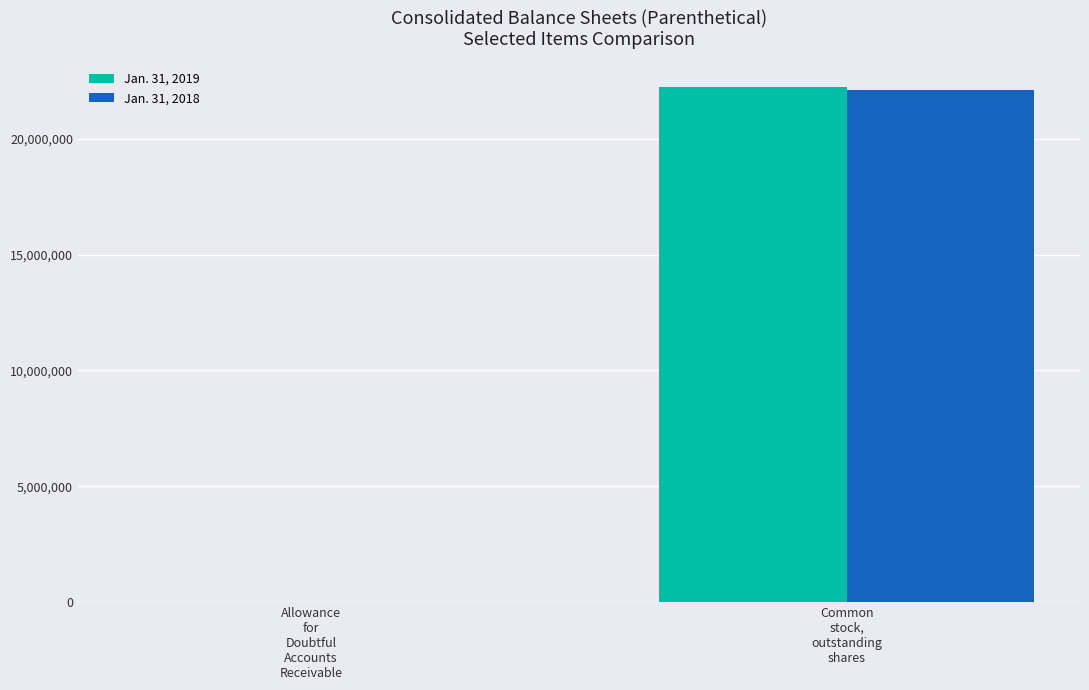

Reading right to left, transcribe all the data shown in this chart.

Jan. 31, 2019: 22218000	3528
Jan. 31, 2018: 22102000	2951